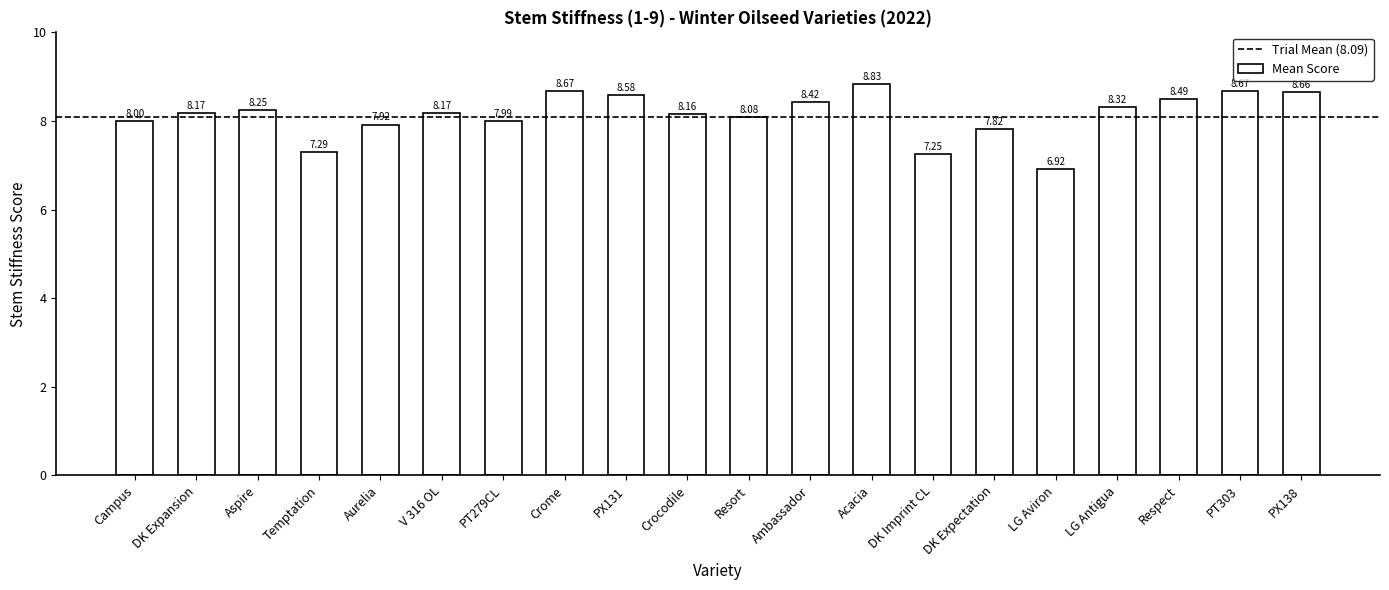

How many categories are shown in the chart?

20